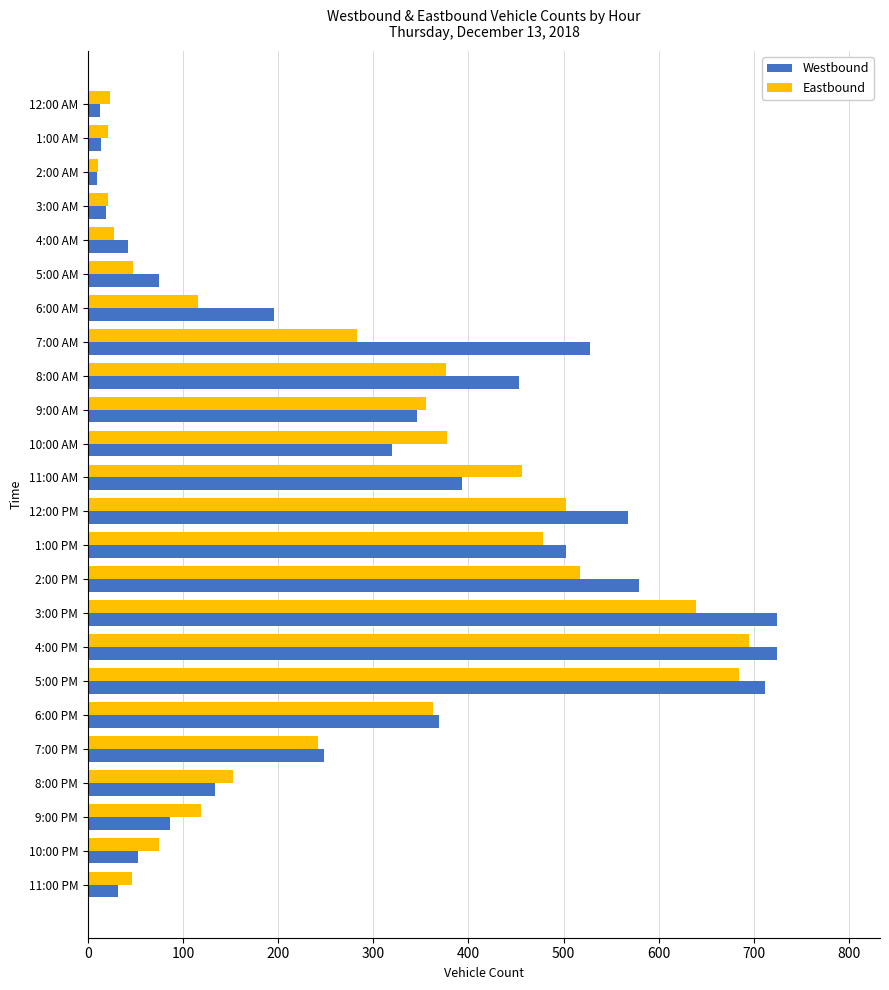

Which series has the largest range (max minus min)?

Westbound